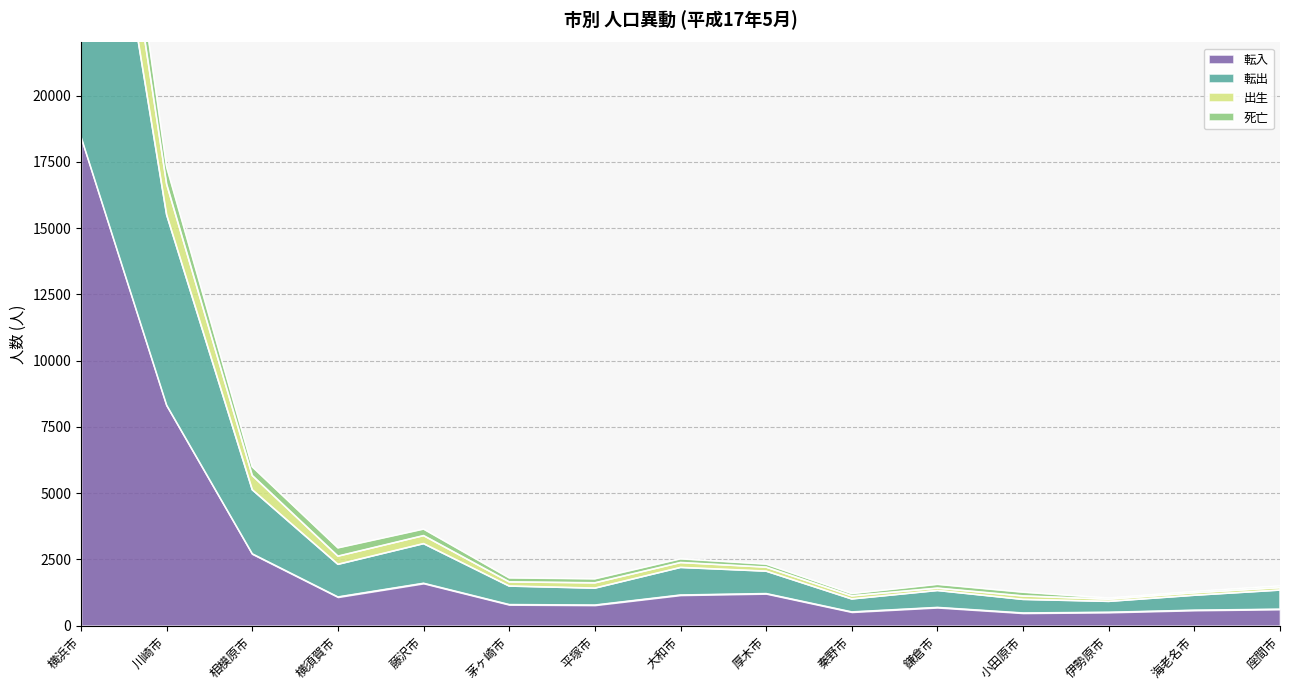

Is it true that 転入 equals 2710 at 相模原市?

True